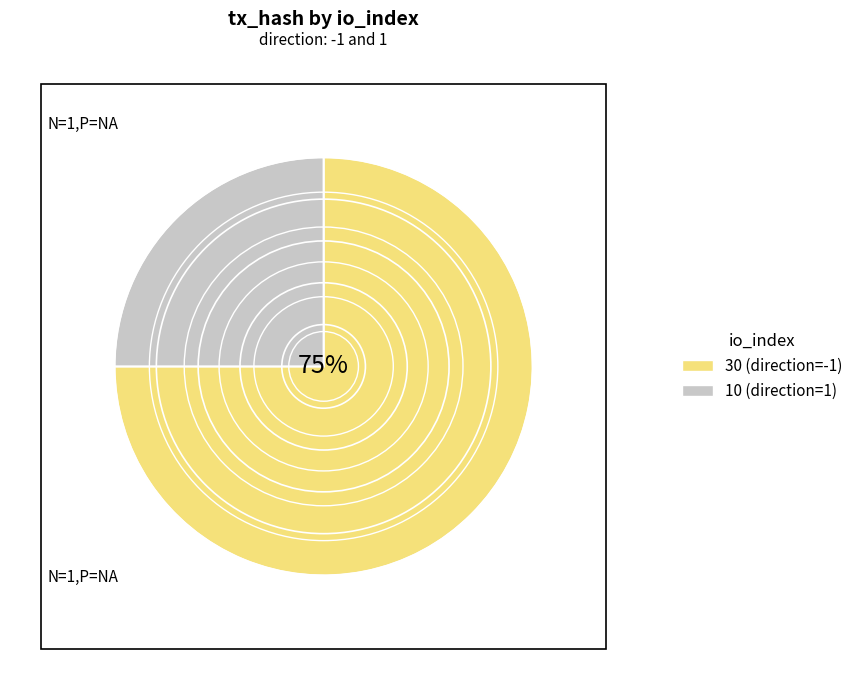

To the nearest percent, what is the average slice percentage?

50%